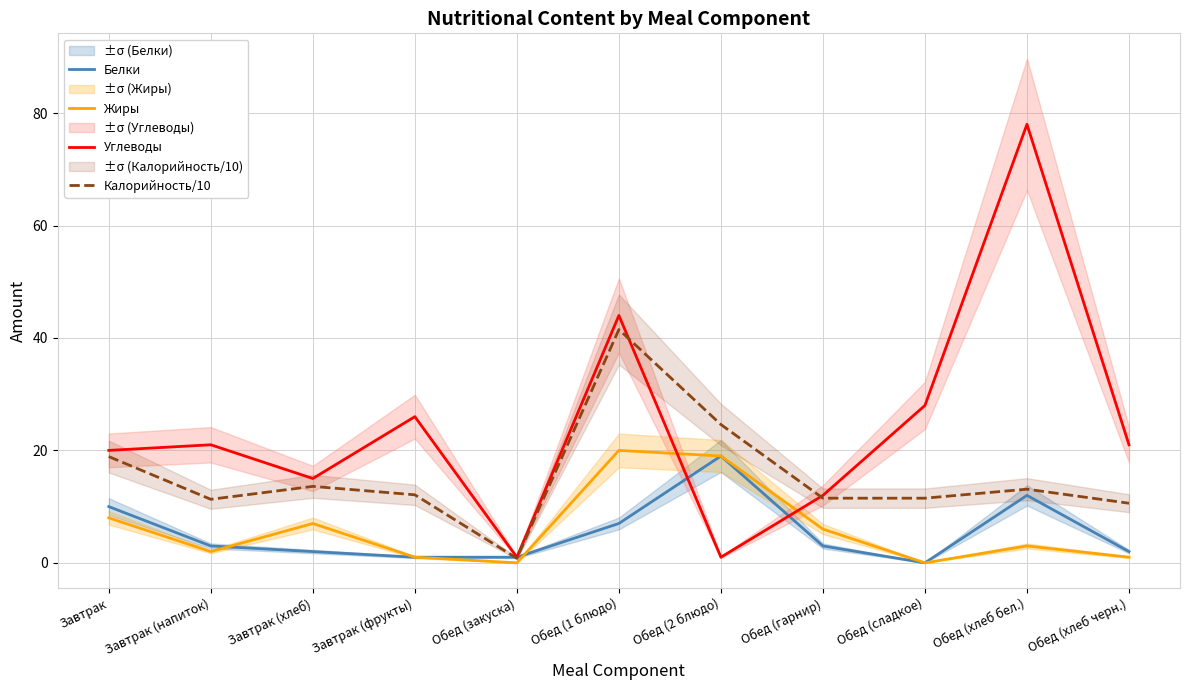

What value does the Углеводы series have at Обед (закуска)?

1.0